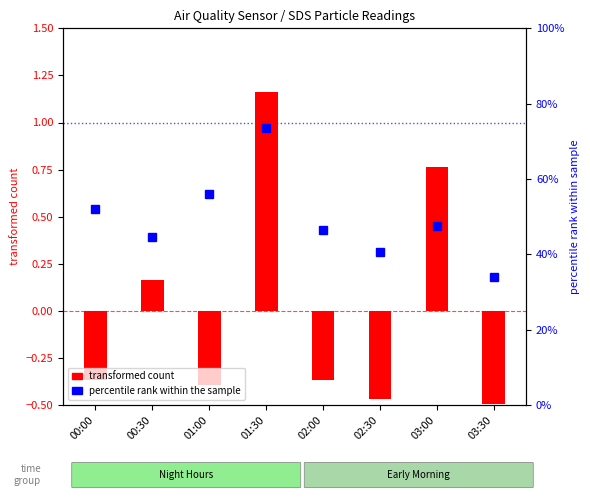

Reading left to right, list all the values displayed in this chart.

SDS_P1 (transformed): 00:00=-0.4	00:30=0.2	01:00=-0.4	01:30=1.2	02:00=-0.4	02:30=-0.5	03:00=0.8	03:30=-0.5
BME280_humidity percentile: 00:00=52.0	00:30=44.5	01:00=56.0	01:30=73.5	02:00=46.5	02:30=40.5	03:00=47.5	03:30=34.0